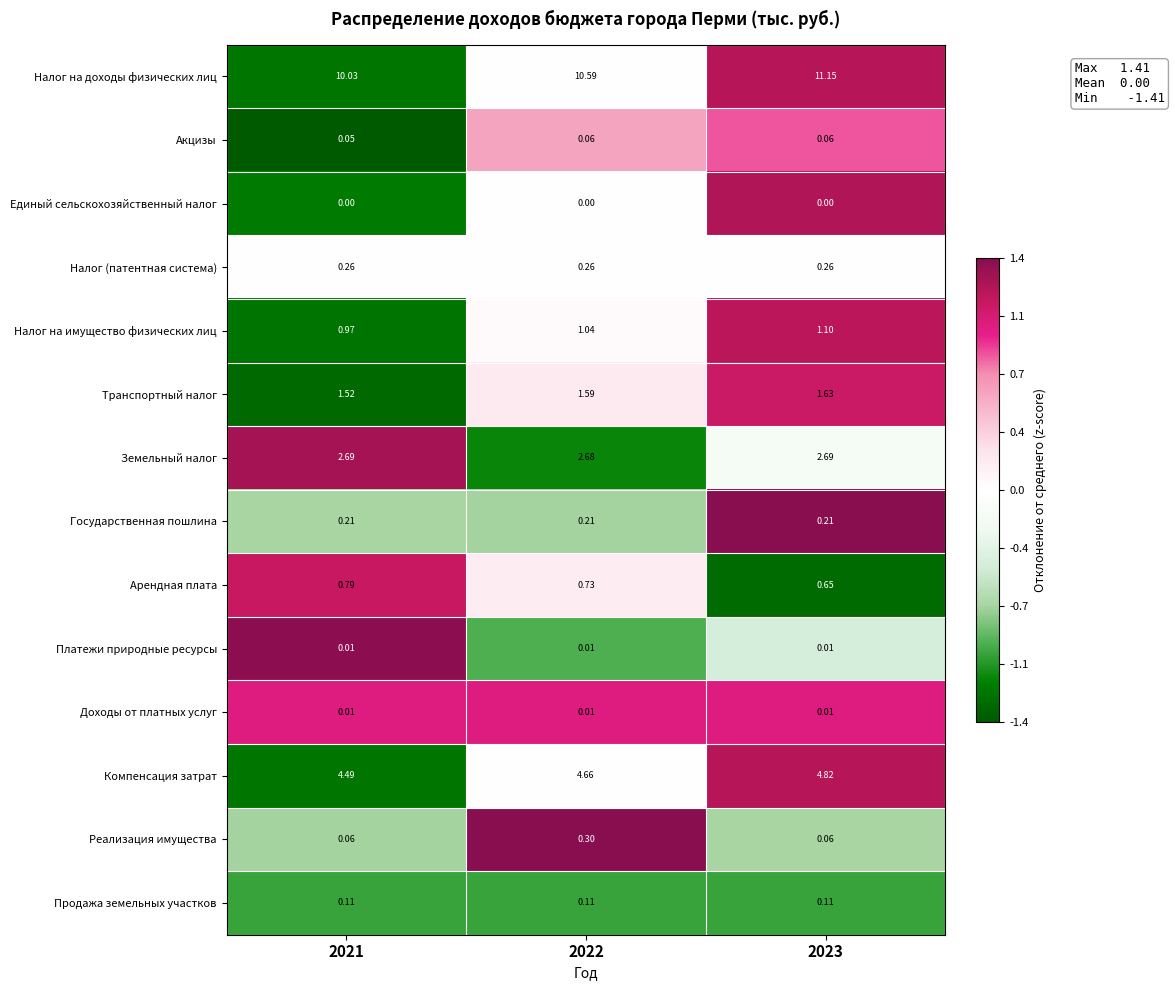

Which series has the largest total across all categories?

Налог на доходы физических лиц